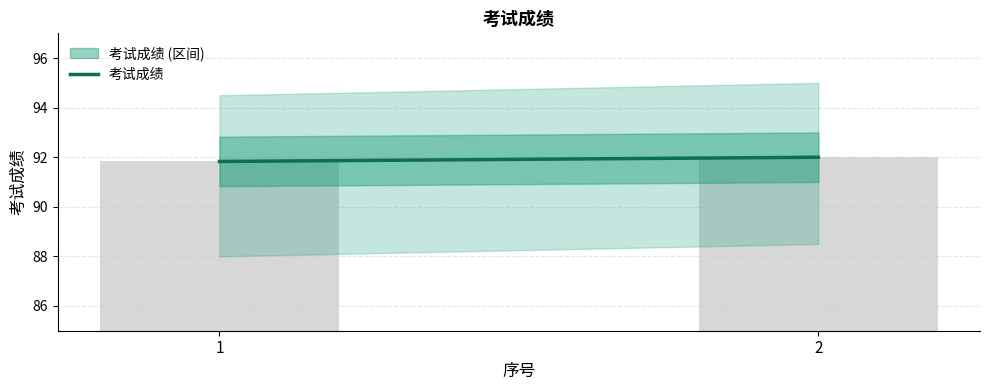

What is the change in value from 1 to 2?

+0.2